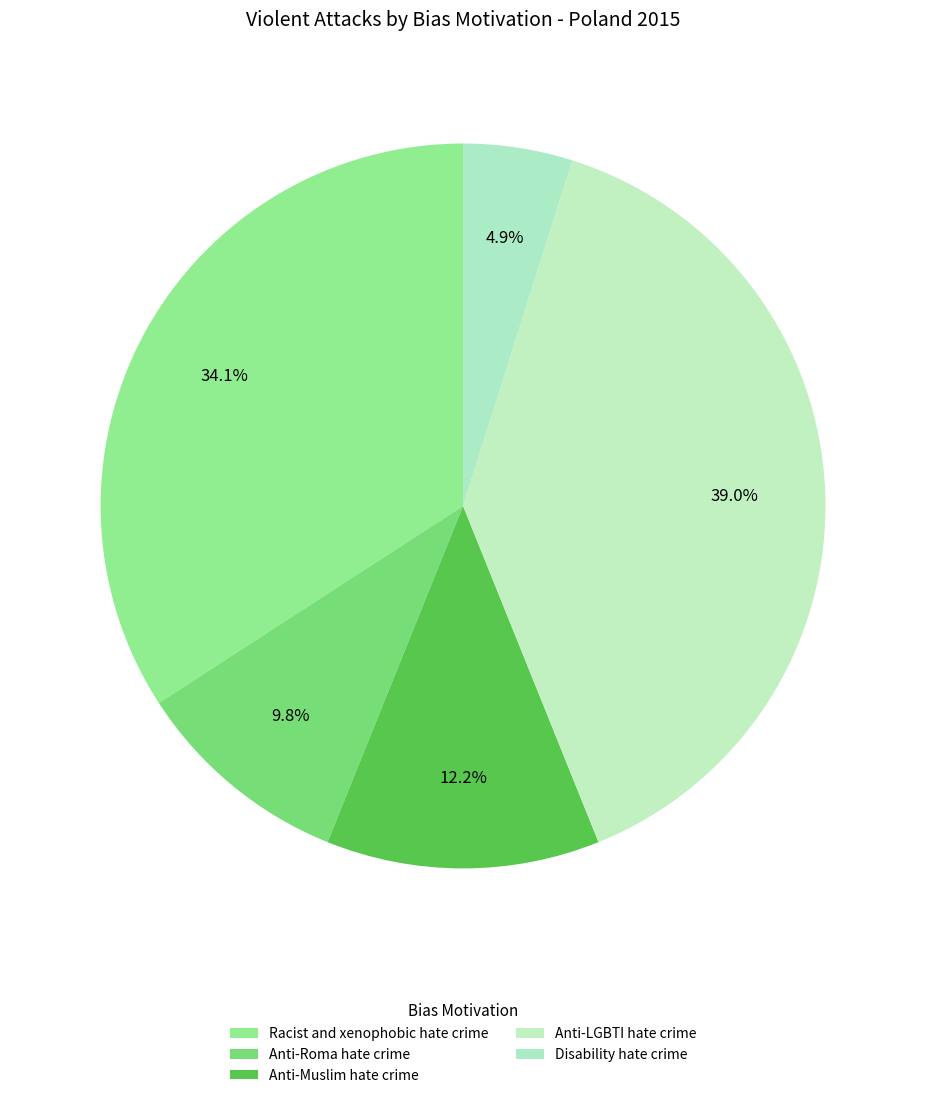

Which slice is the largest?

Anti-LGBTI hate crime